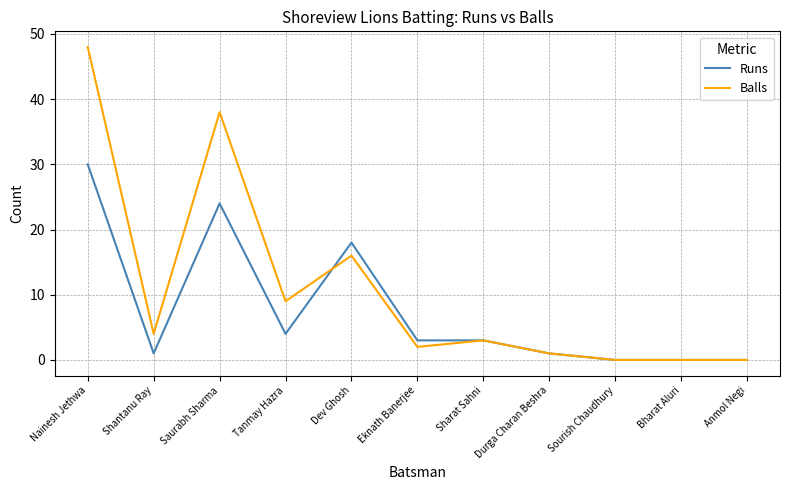

True or false: Balls has a value of 4 at Shantanu Ray.

True